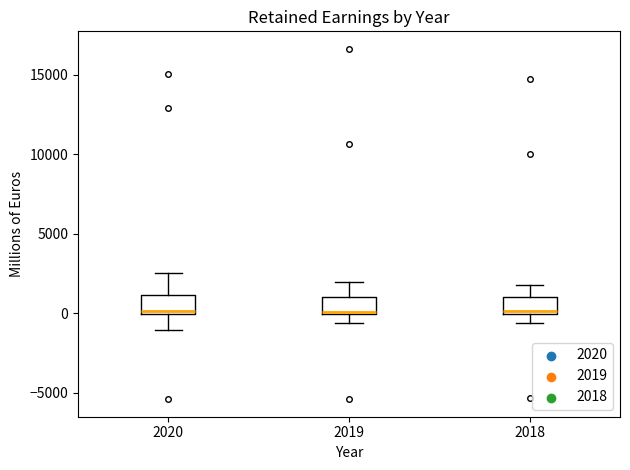

Reading left to right, read every box against the y-axis: the position of its median line, the range the box covers, and the ends of its whiskers. The values are not printed on the chart, so give them approximately, as read against the axis.

2020: median 0 (just above the box's lower edge), box 0 to 1000, whiskers -1000 to 2500
2019: median 0, box 0 to 1000, whiskers -500 to 2000
2018: median 0 (just above the box's lower edge), box 0 to 1000, whiskers -500 to 1500